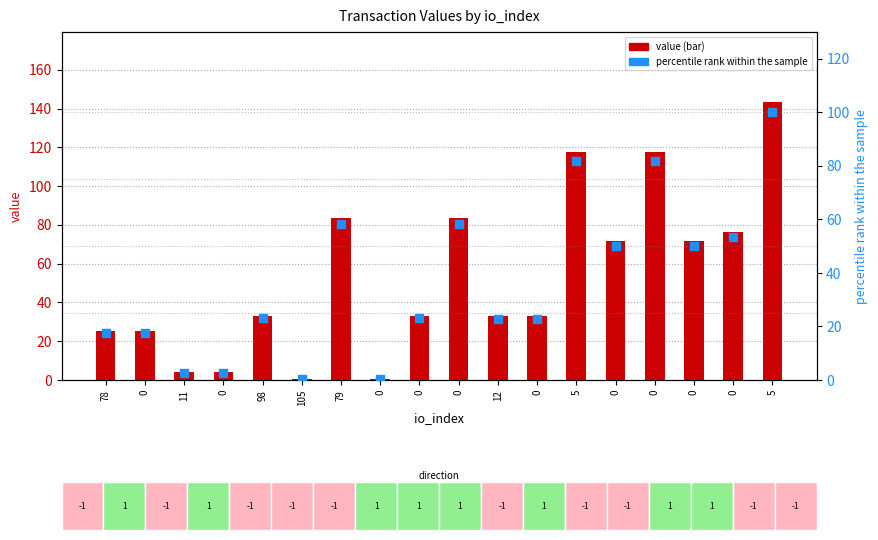

What is the total value across all series at 0?

42.9